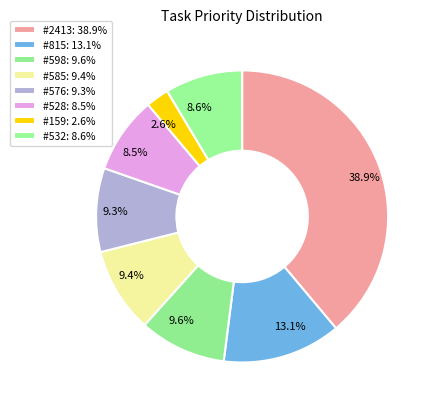

Count the number of slices in the pie.

8